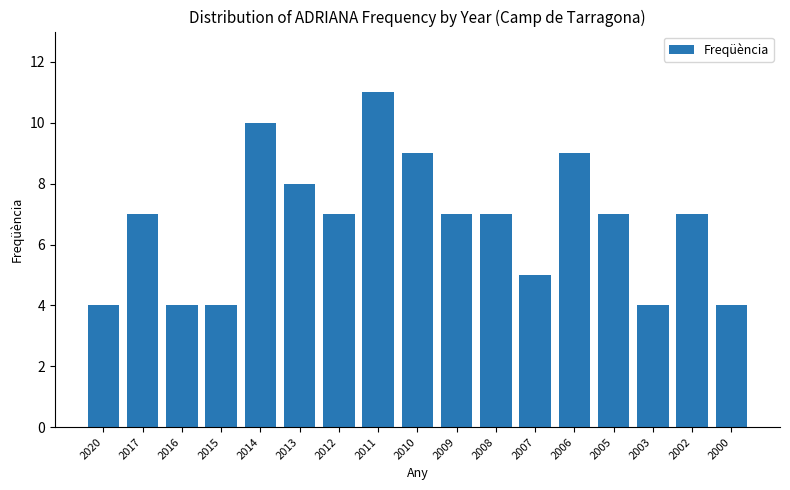

What is the change in value from 2014 to 2007?

-5